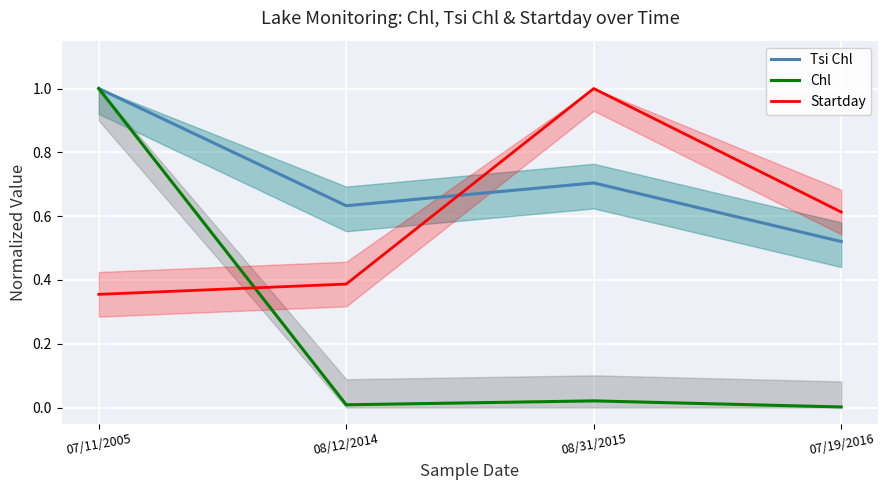

Rank the series at 07/11/2005 from highest to lowest value.

Tsi Chl, Chl, Startday